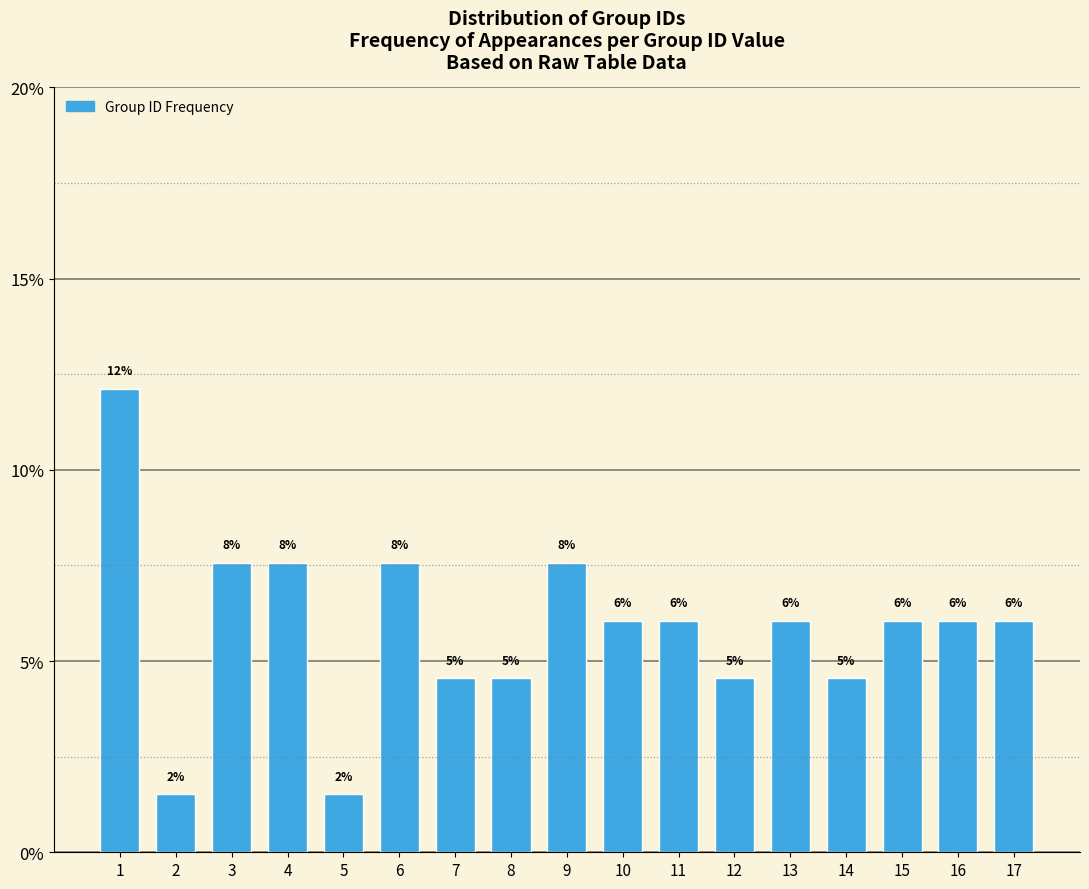

How many bars are there in total?

17